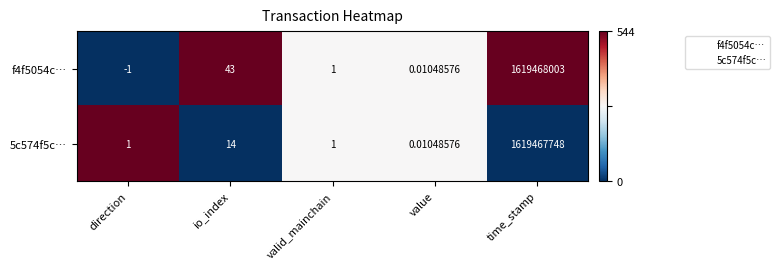

Is the value of f4f5054c… at valid_mainchain greater than the value of 5c574f5c… at value?

Yes